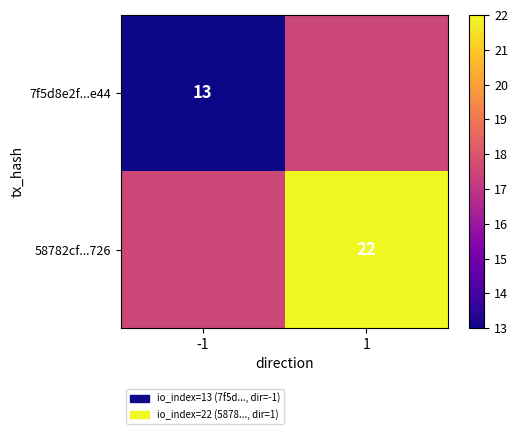

True or false: 7f5d8e2f...e44 has a value of 13.0 at -1.

True